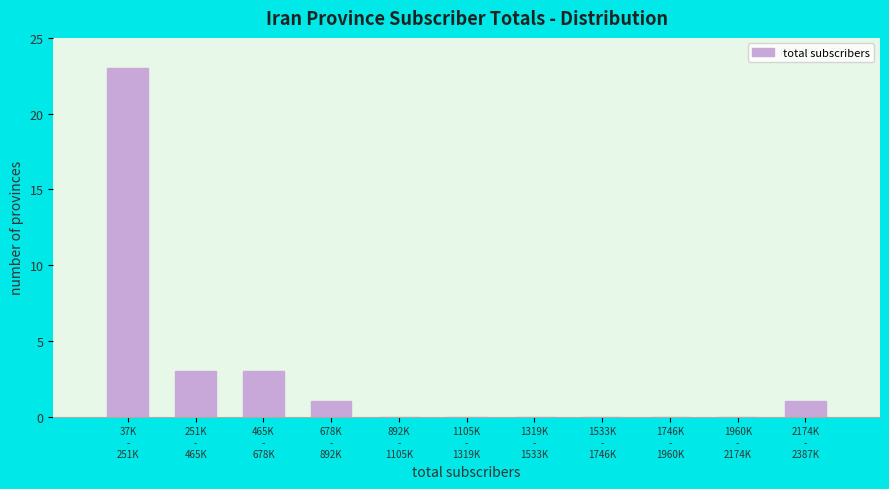

What is the maximum value shown in the chart?

23